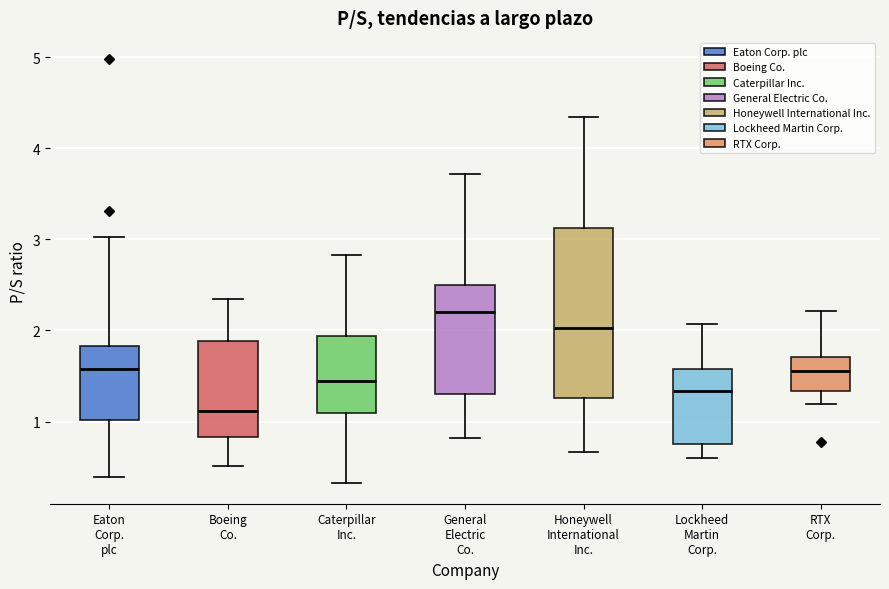

Reading left to right, transcribe this box plot: for each box, give where its median line is, the range the box spans, and where its two whiskers end, as read against the y-axis. The values are not printed on the chart, so give them approximately, as read against the axis.

Eaton Corp. plc: median 1.6, box 1.0 to 1.8, whiskers 0.4 to 3.0
Boeing Co.: median 1.1, box 0.8 to 1.9, whiskers 0.5 to 2.3
Caterpillar Inc.: median 1.4, box 1.1 to 1.9, whiskers 0.3 to 2.8
General Electric Co.: median 2.2, box 1.3 to 2.5, whiskers 0.8 to 3.7
Honeywell International Inc.: median 2.0, box 1.3 to 3.1, whiskers 0.7 to 4.3
Lockheed Martin Corp.: median 1.3, box 0.8 to 1.6, whiskers 0.6 to 2.1
RTX Corp.: median 1.6, box 1.3 to 1.7, whiskers 1.2 to 2.2